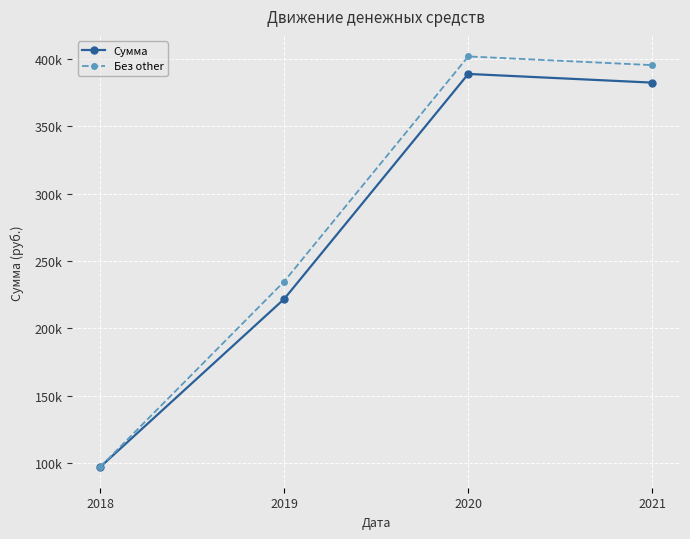

Reading right to left, extract all data points from this chart.

Сумма: 2021=382404.0	2020=388864.4	2019=221681.6	2018=96774.5
Без other: 2021=395404.0	2020=401864.4	2019=234681.6	2018=96774.5